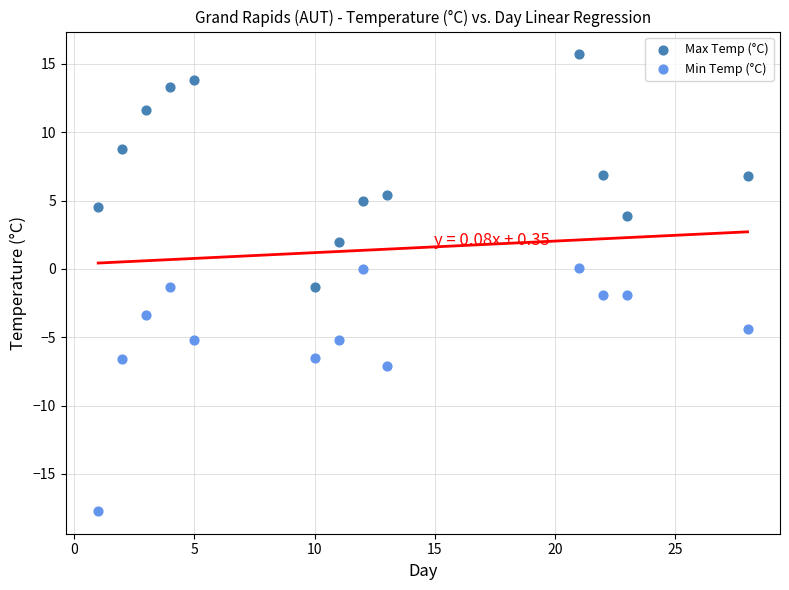

Which series contains the highest Y value?

Max Temp (°C)